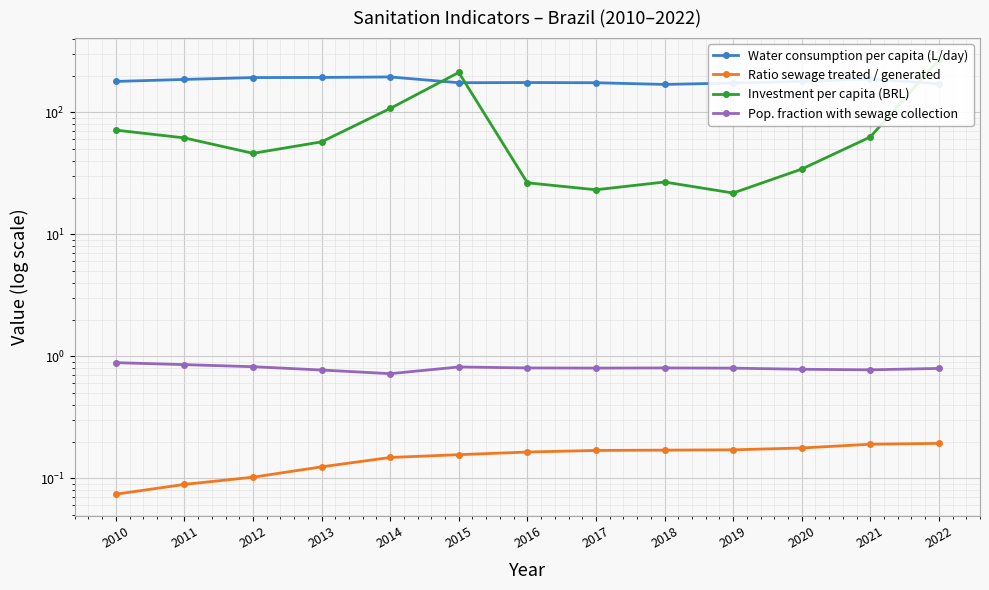

At how many categories does at least one series exceed 0?

13